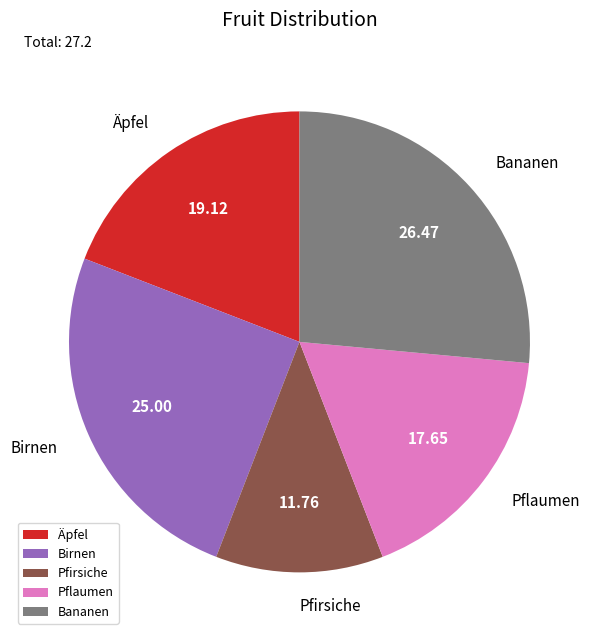

Rank the categories by value from highest to lowest.

Bananen, Birnen, Äpfel, Pflaumen, Pfirsiche